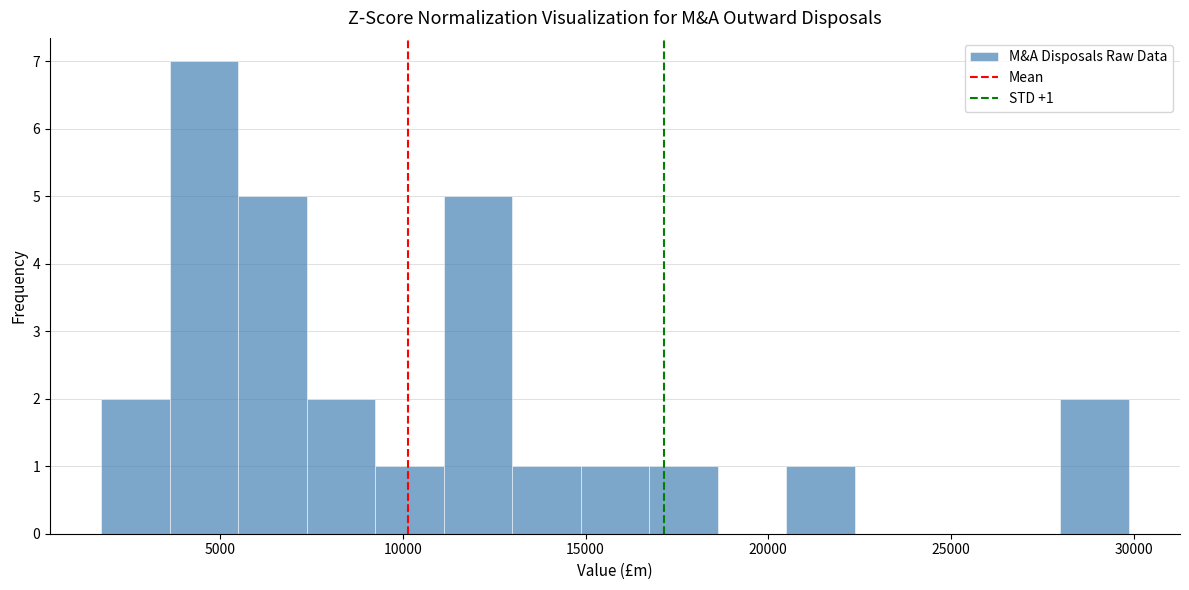

Around what value on the x-axis is the tallest bar? Give the approximate position of its centre, as read against the axis.

4500